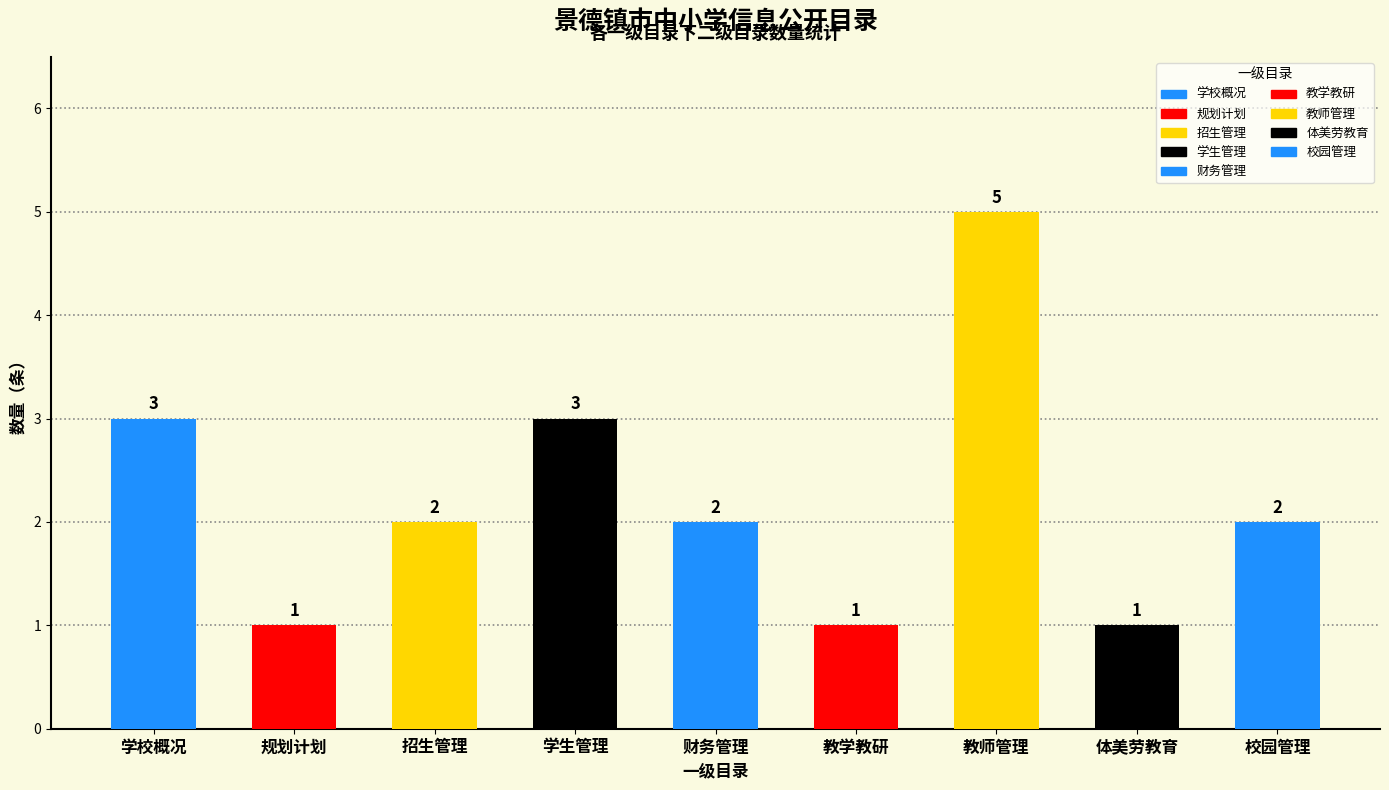

True or false: the data shows 2 at 教学教研.

False